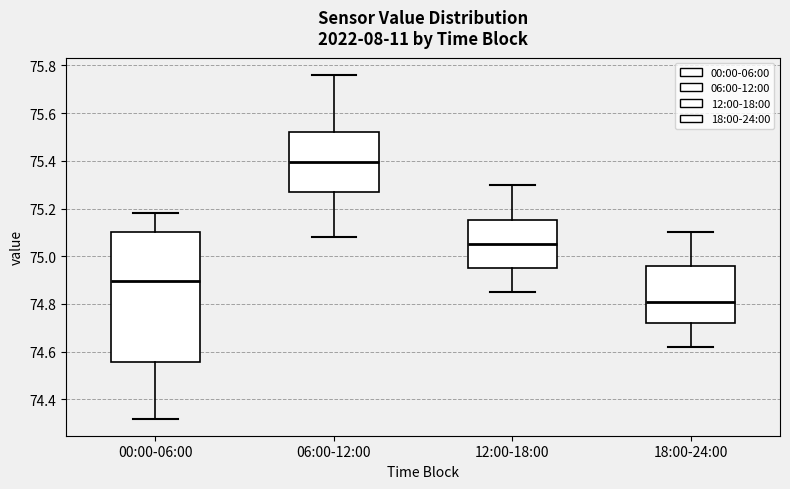

Where does the upper whisker of the box for 18:00-24:00 end on the y-axis? The values are not printed on the chart, so give them approximately, as read against the axis.

75.10